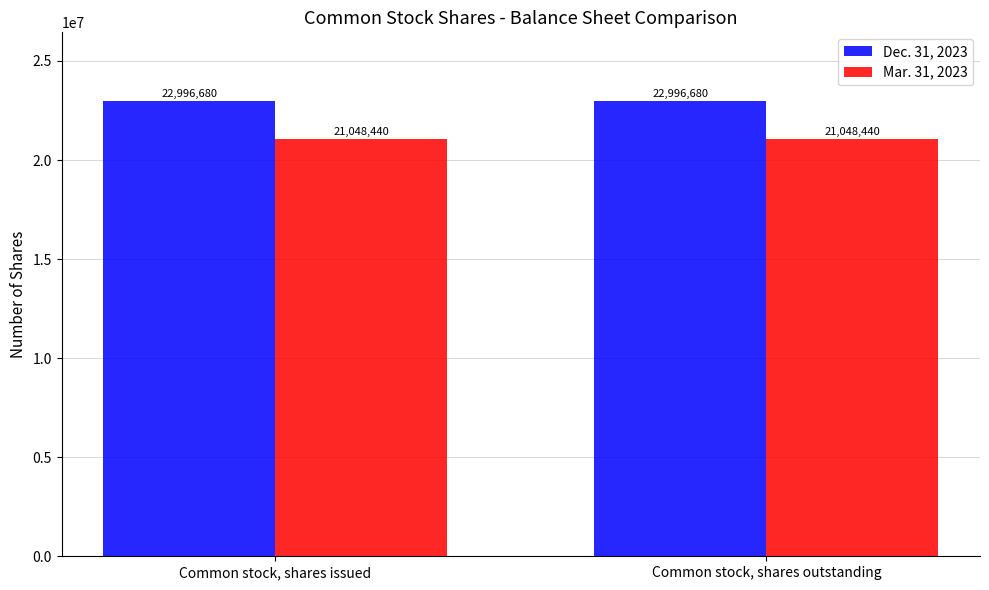

Does the chart contain stacked bars?

No